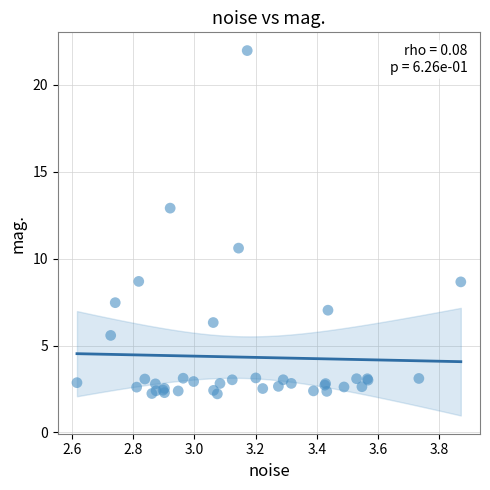

What Y value in the scatter plot is closest to 12?

12.9